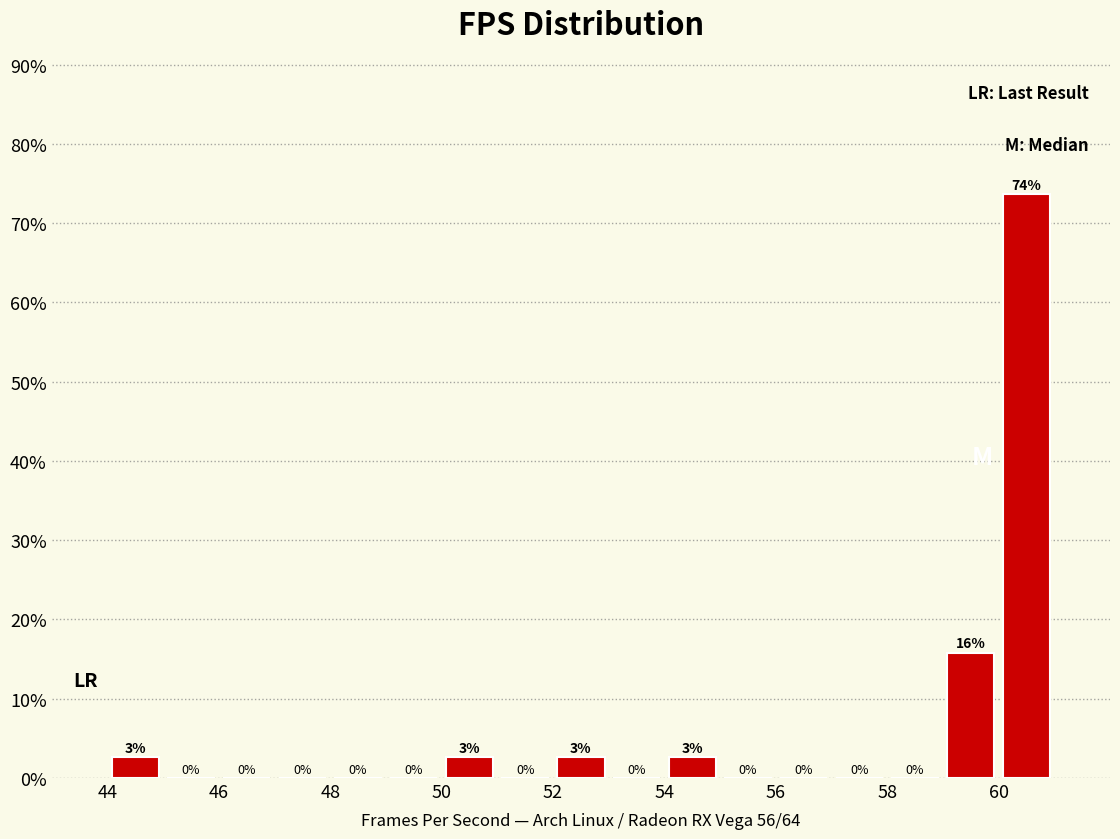

Which range on the x-axis has the tallest bar?

60 to 61